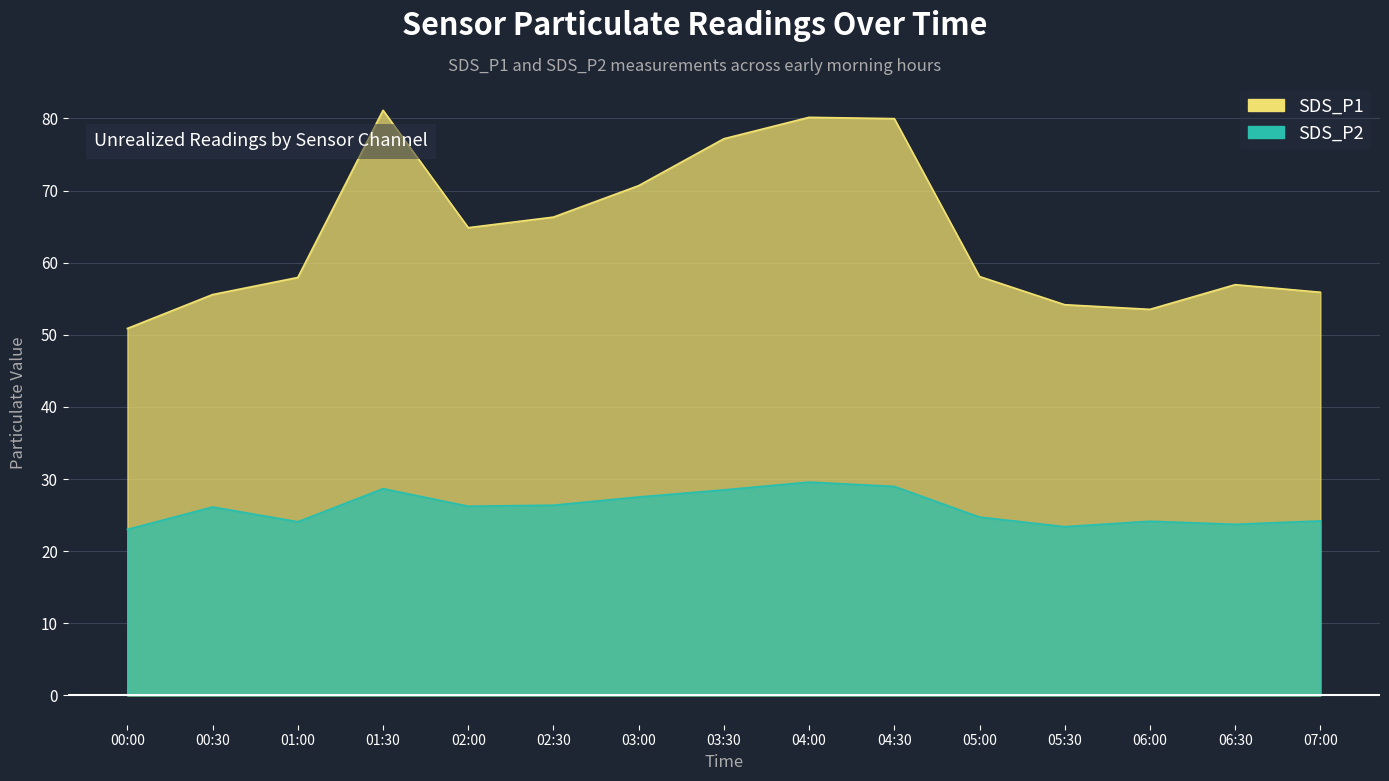

What is the total value across all series at 04:00?

109.7